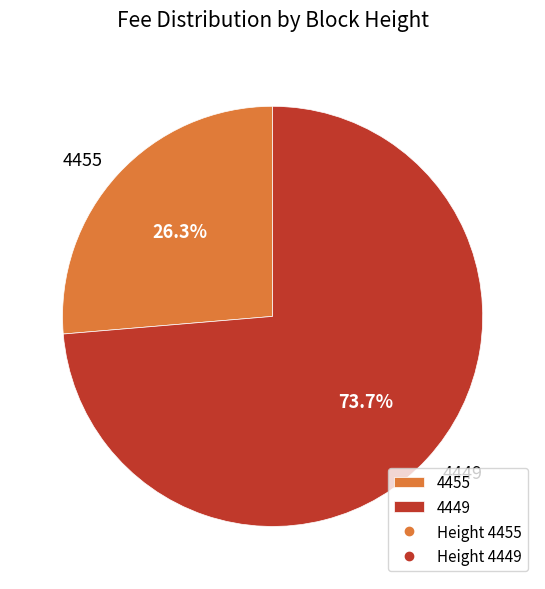

To the nearest percent, what is the combined percentage of 4449 and 4455?

100%